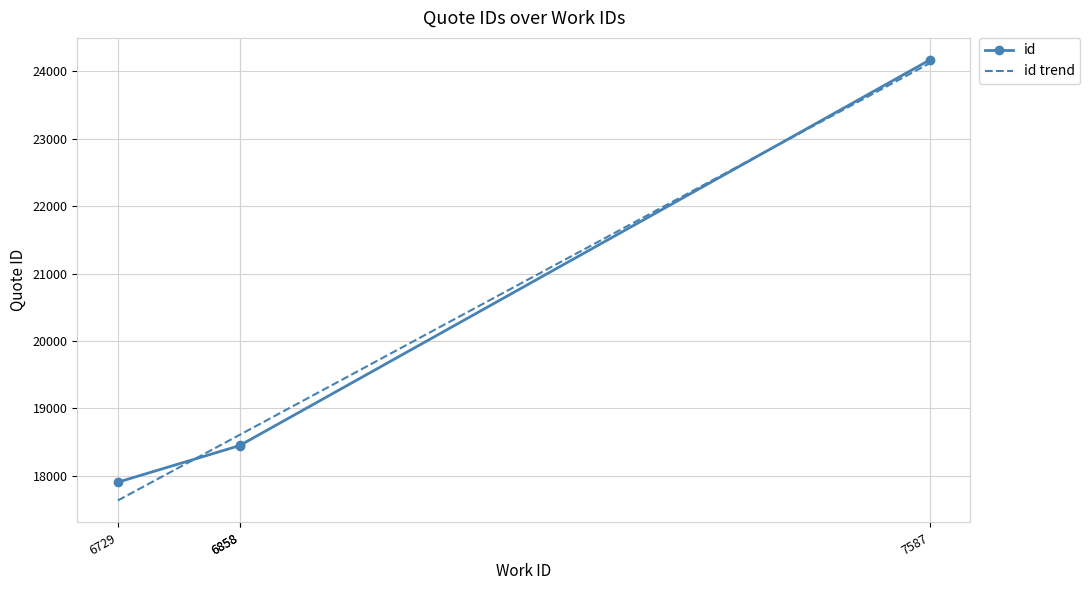

What is the average value?

19744